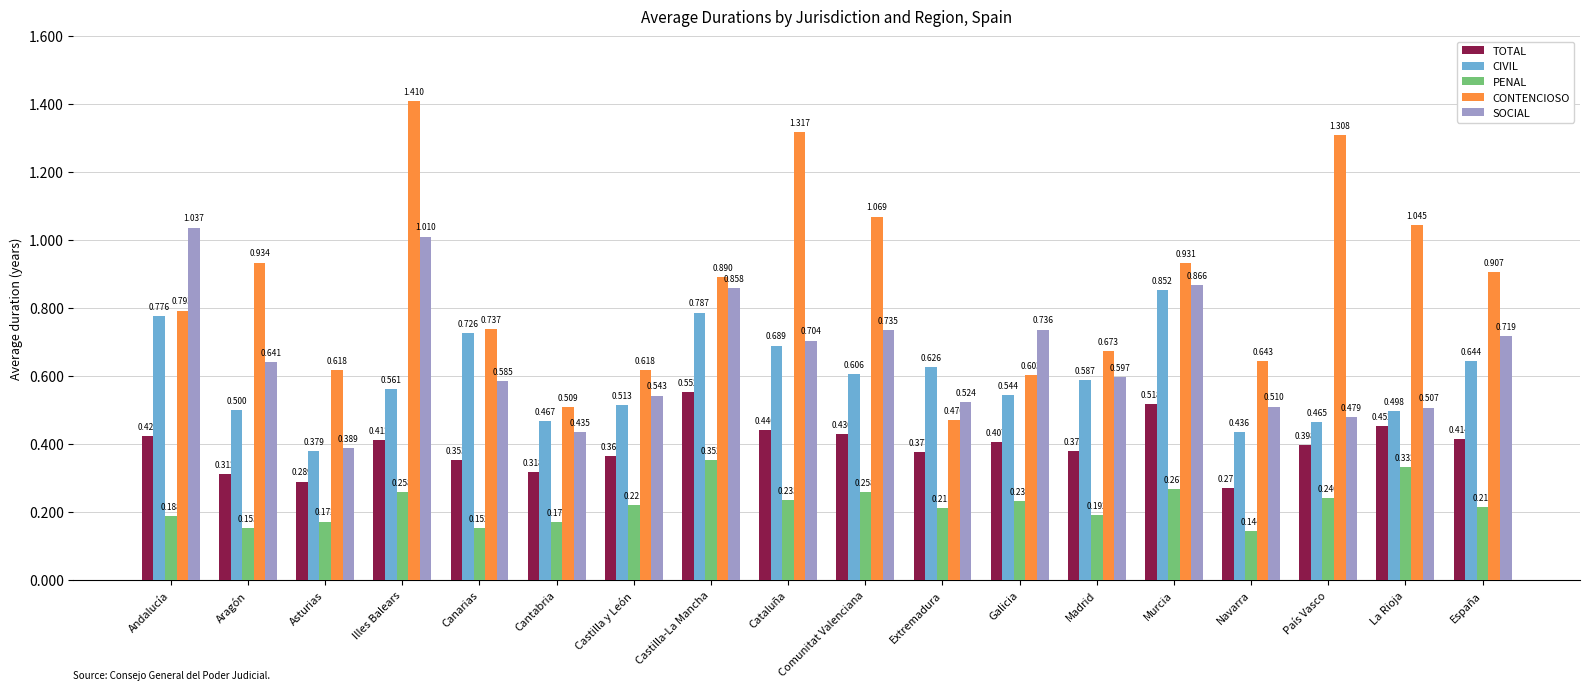

Is the value of SOCIAL at Extremadura greater than the value of TOTAL at Cataluña?

Yes